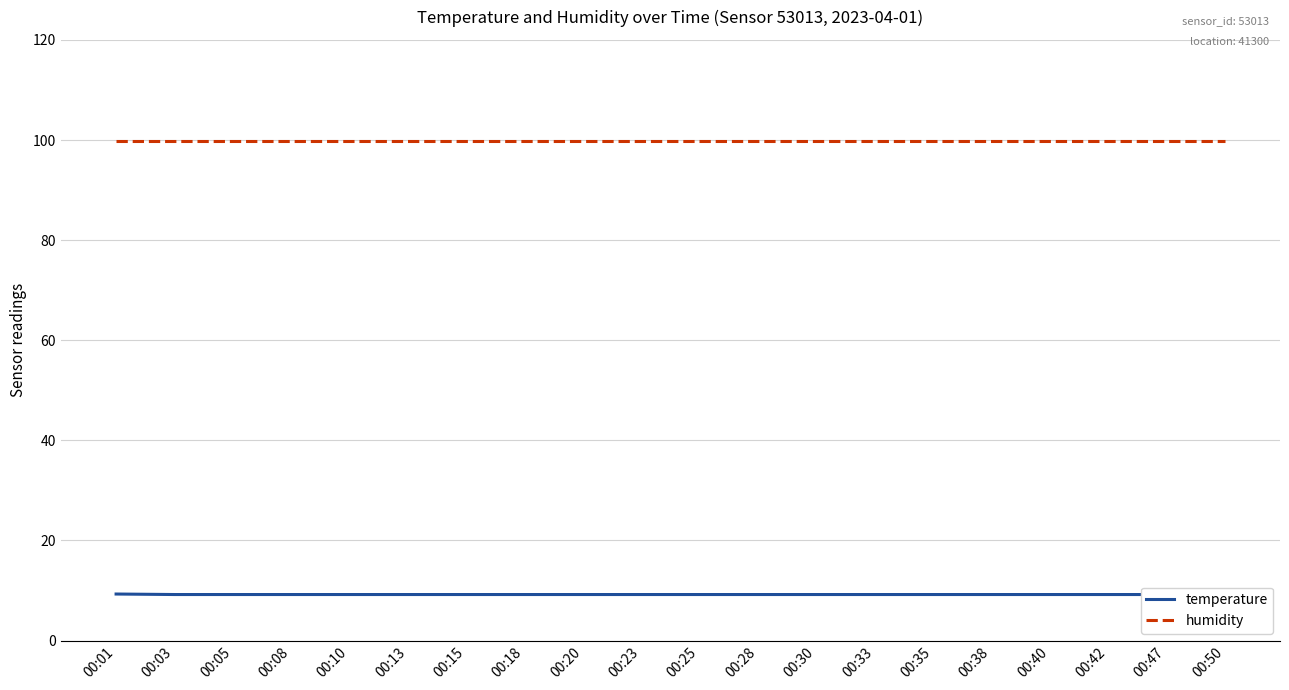

What is the value of the temperature point at the 20th from the left?

9.2